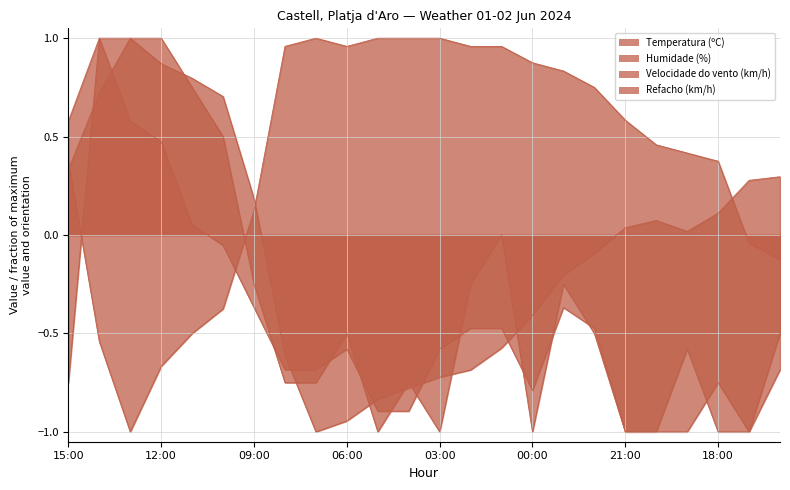

What is the sum of all Velocidade do vento (km/h) values?

-8.8